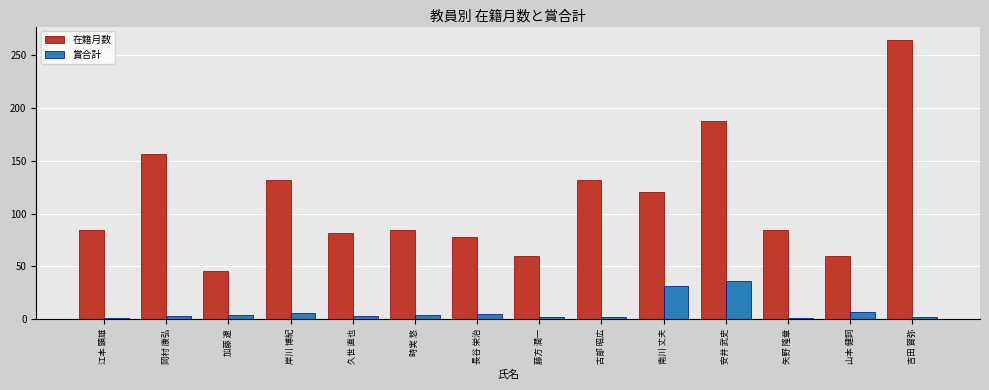

What is the spread (max minus min) of values at 藤方 潤一?

58